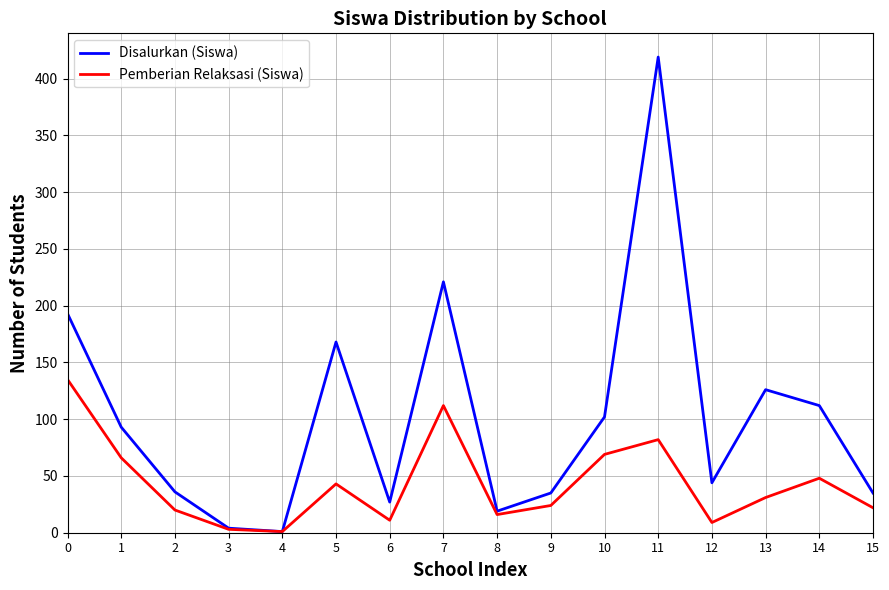

What is the difference between the maximum and minimum values in the Pemberian Relaksasi (Siswa) series?

134